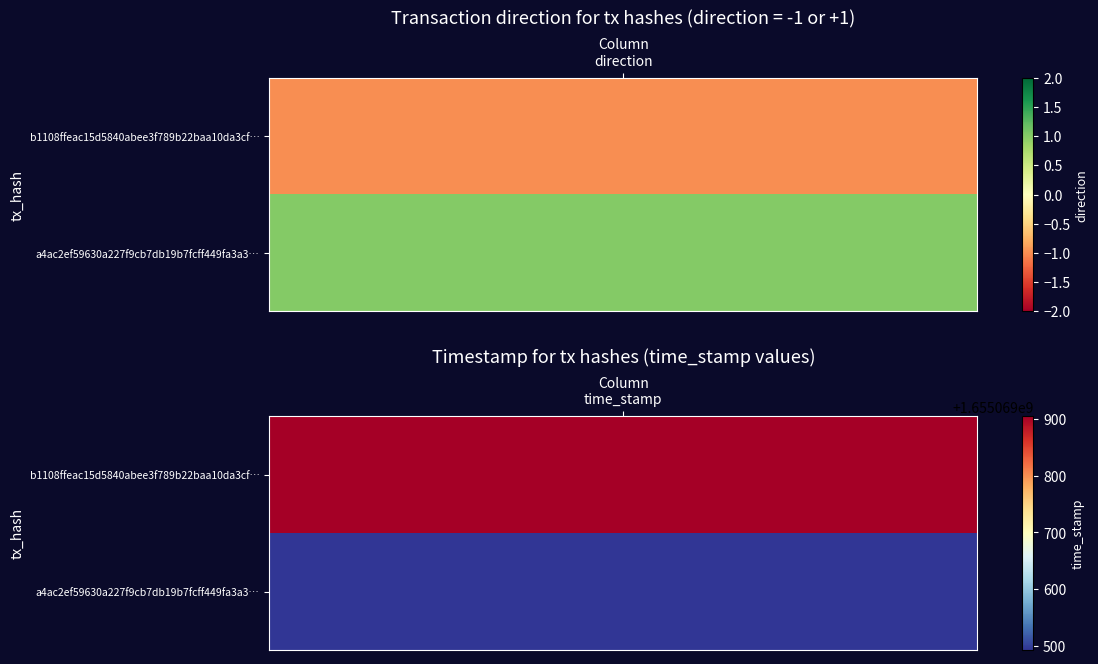

Rank the series by their average value, from lowest to highest.

a4ac2ef59630a227f9cb7db19b7fcff449fa3a3, b1108ffeac15d5840abee3f789b22baa10da3cf